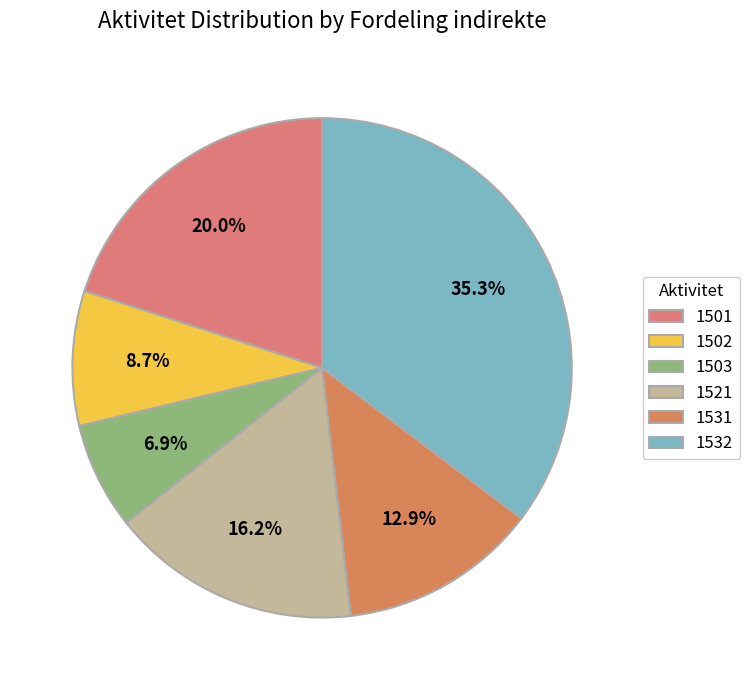

What is the largest slice in the pie chart?

1532